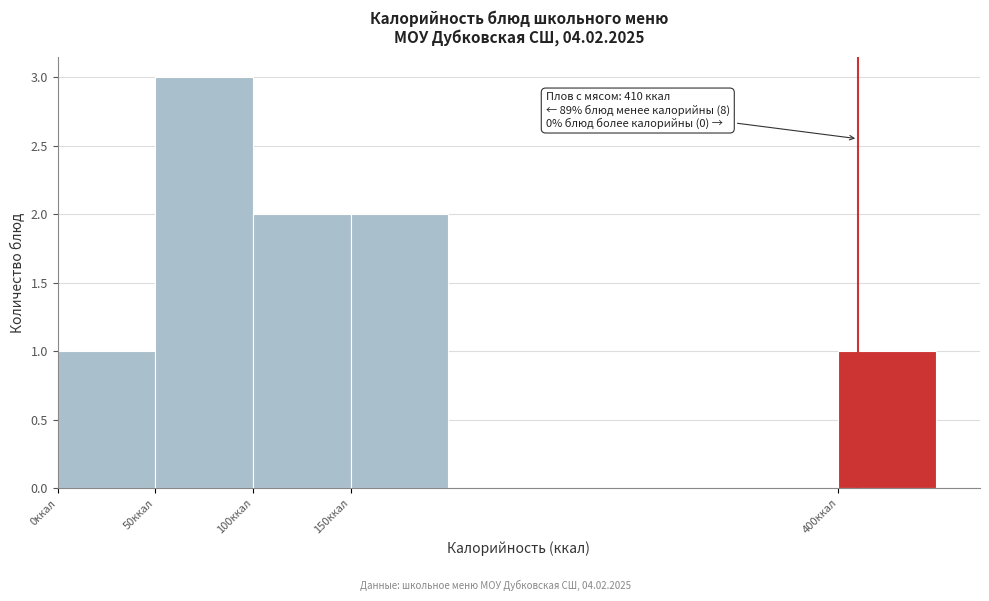

Which range on the x-axis has the tallest bar?

50 to 100